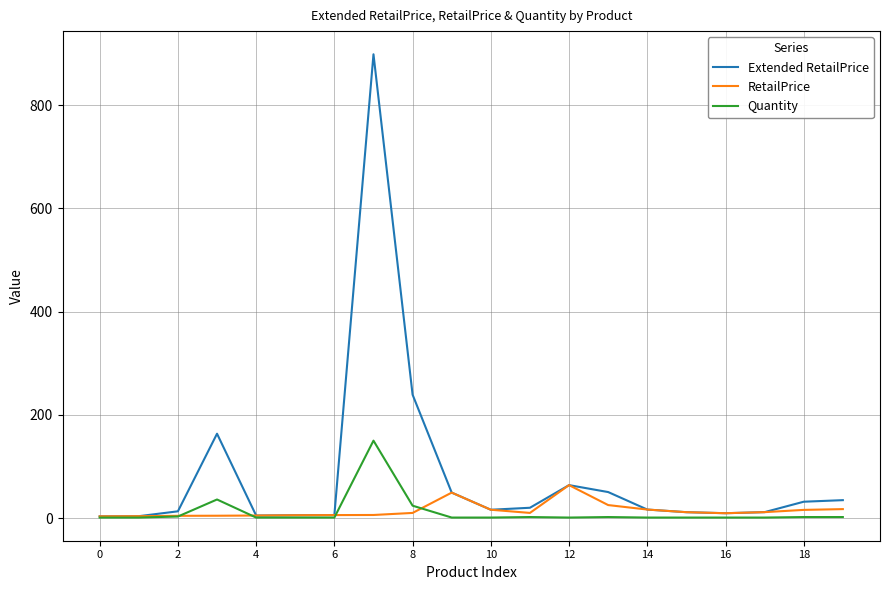

What is the maximum value shown in the chart?

898.5